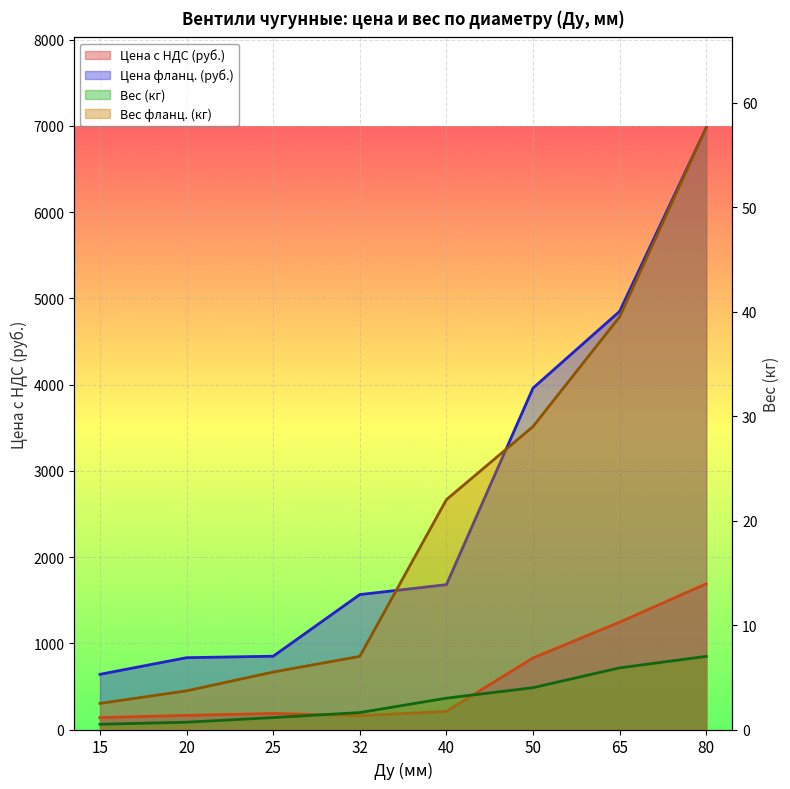

True or false: Цена с НДС (руб.) and Цена фланц. (руб.) intersect in this chart.

False